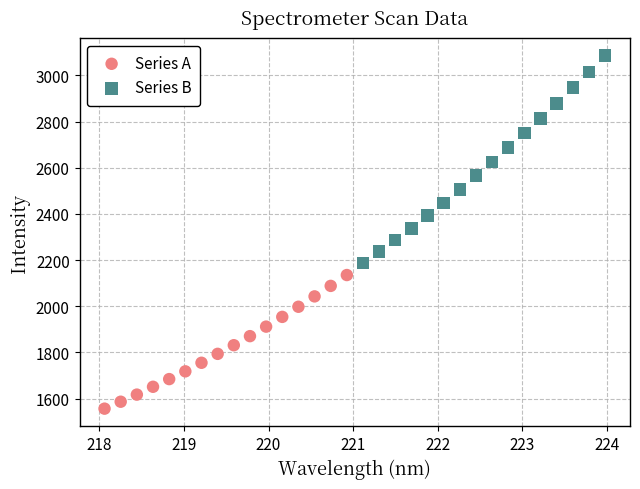

Which series has the largest Y range (max minus min)?

Series B